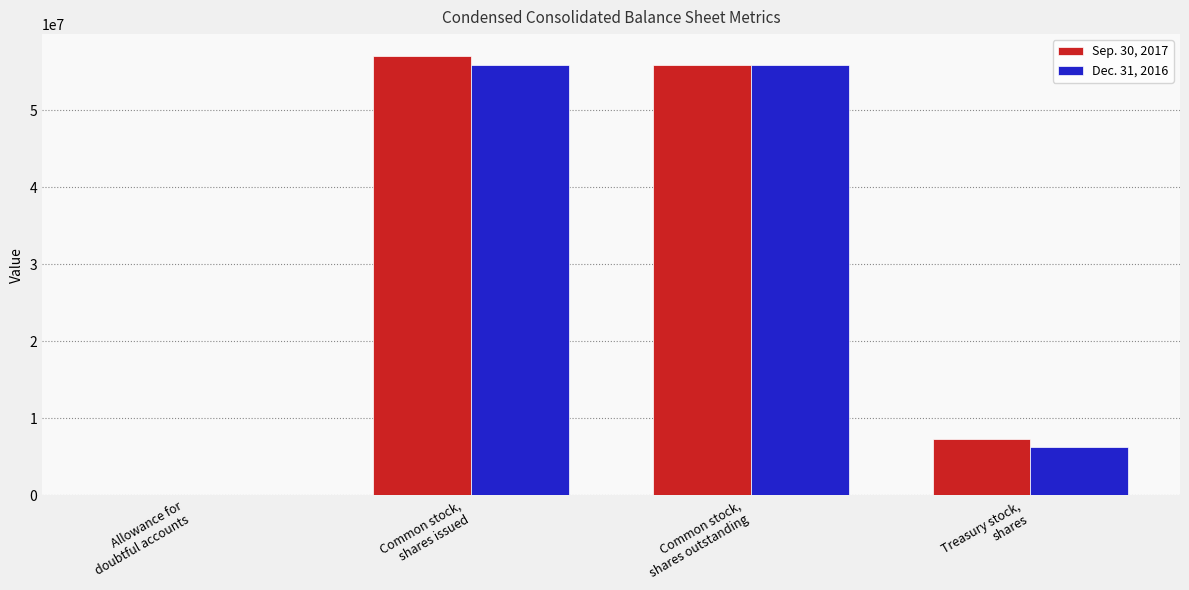

What is the total value across all series at Treasury stock,
shares?

13557385